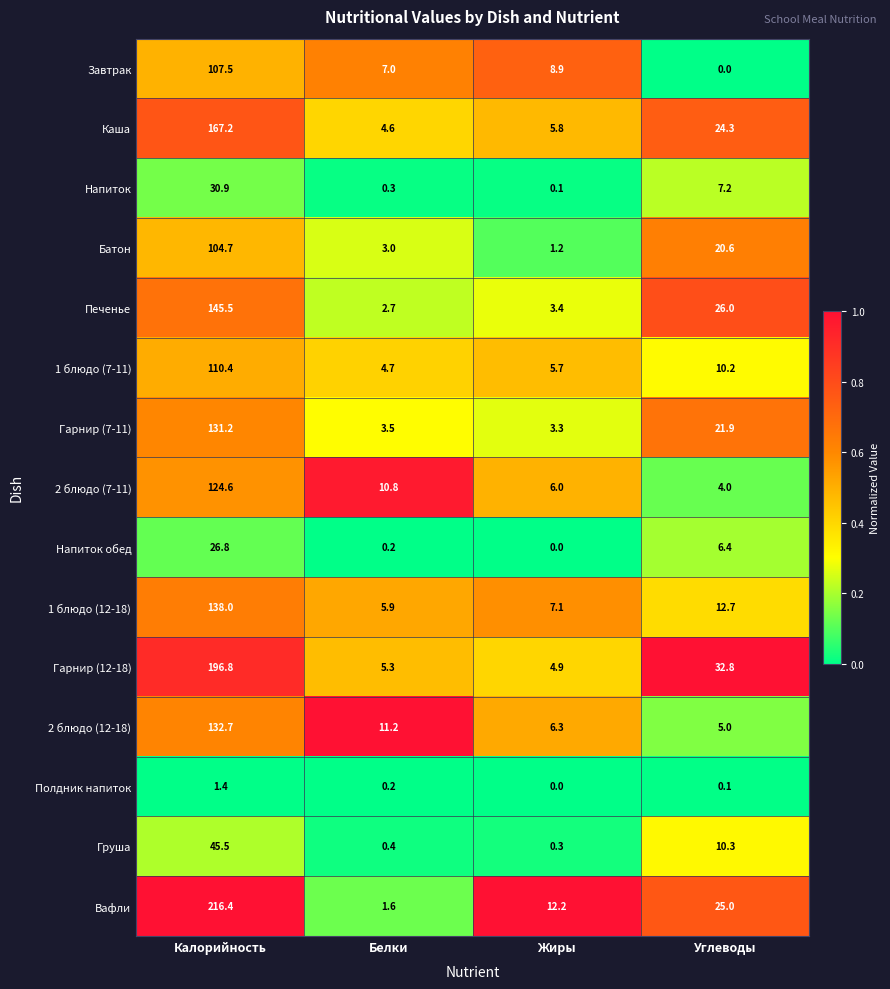

List the series in order of their peak value, lowest first.

Полдник напиток, Напиток обед, Напиток, Груша, Батон, Завтрак, 1 блюдо (7-11), 2 блюдо (7-11), Гарнир (7-11), 2 блюдо (12-18), 1 блюдо (12-18), Печенье, Каша, Гарнир (12-18), Вафли